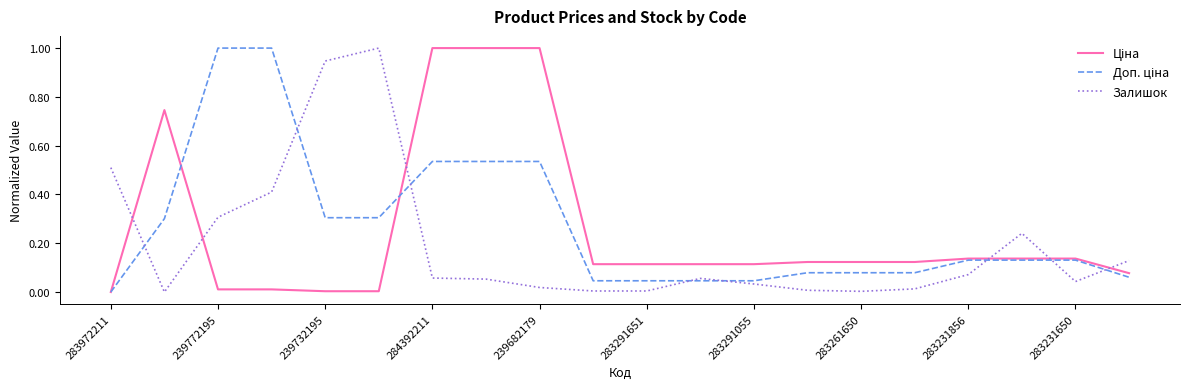

What is the greatest value displayed?

1.0